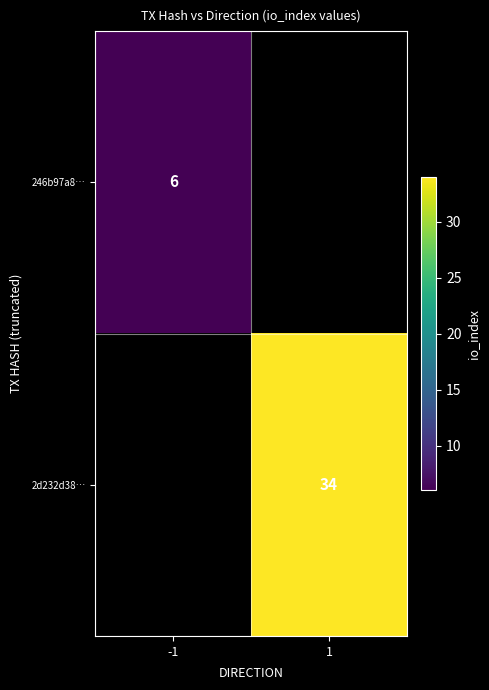

True or false: 246b97a8… has a value of 6 at -1.

True